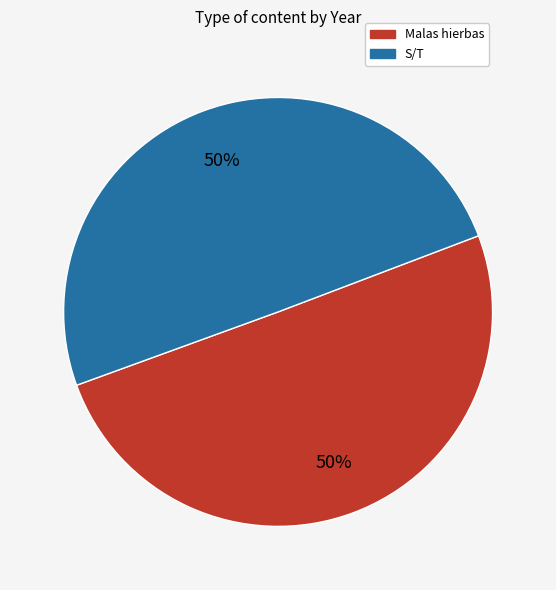

To the nearest percent, what percentage of the pie is S/T?

50%